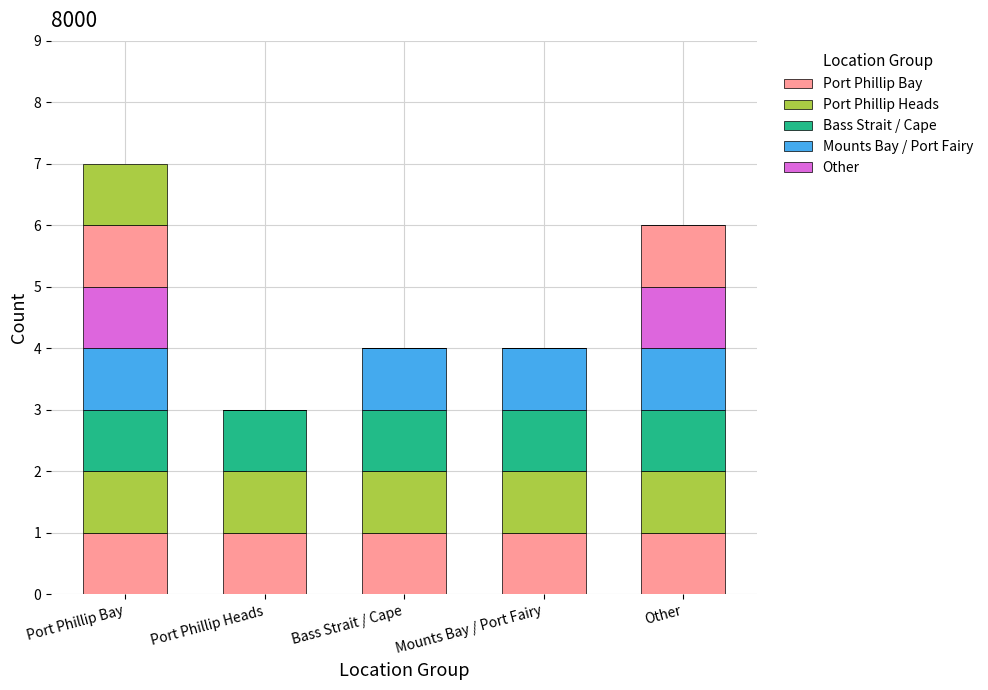

Which category has the lowest value in the Record 3 series?

Port Phillip Bay